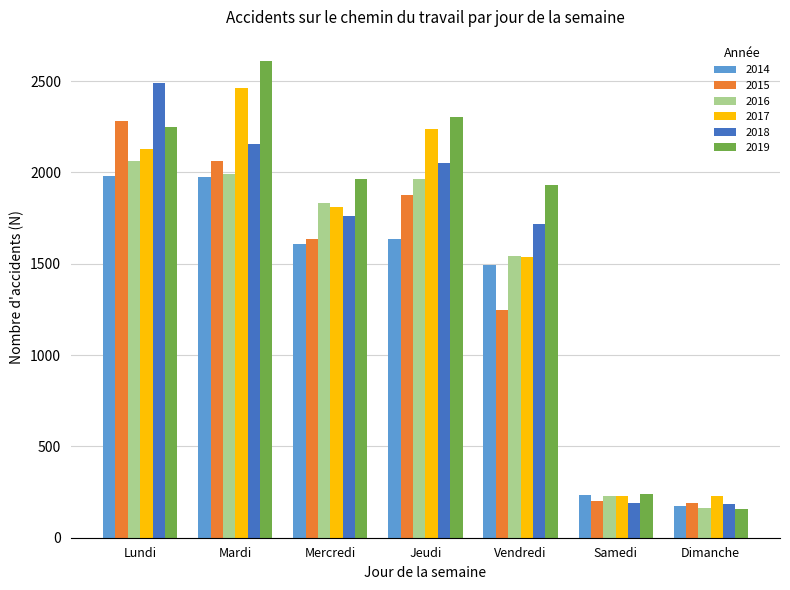

What is the minimum value shown in the chart?

158